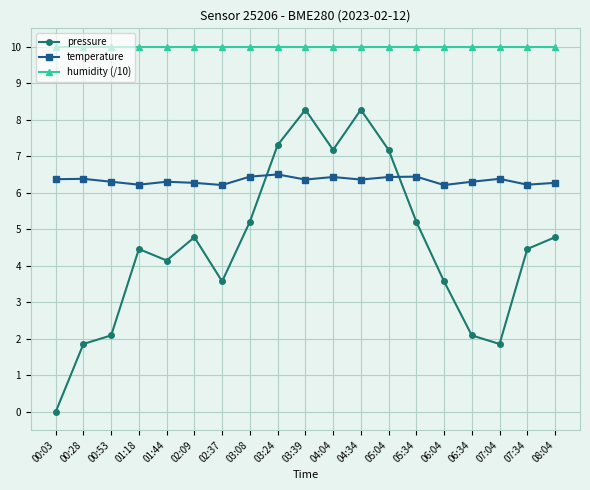

True or false: humidity (/10) and temperature intersect in this chart.

False